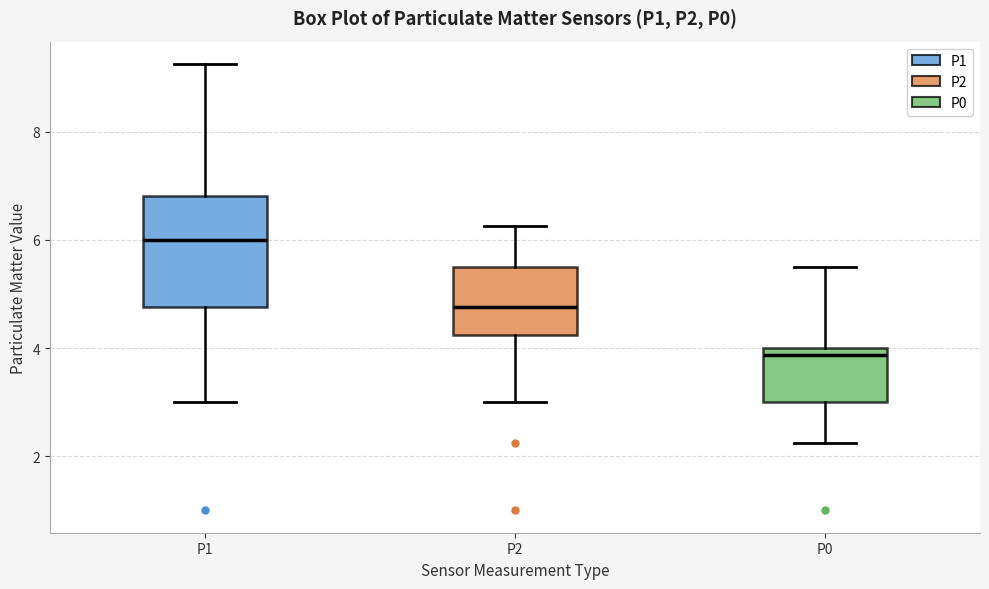

Reading left to right, transcribe this box plot: for each box, give where its median line is, the range the box spans, and where its two whiskers end, as read against the y-axis. The values are not printed on the chart, so give them approximately, as read against the axis.

P1: median 6.0, box 4.8 to 6.8, whiskers 3.0 to 9.2
P2: median 4.8, box 4.2 to 5.6, whiskers 3.0 to 6.2
P0: median 3.8, box 3.0 to 4.0, whiskers 2.2 to 5.6